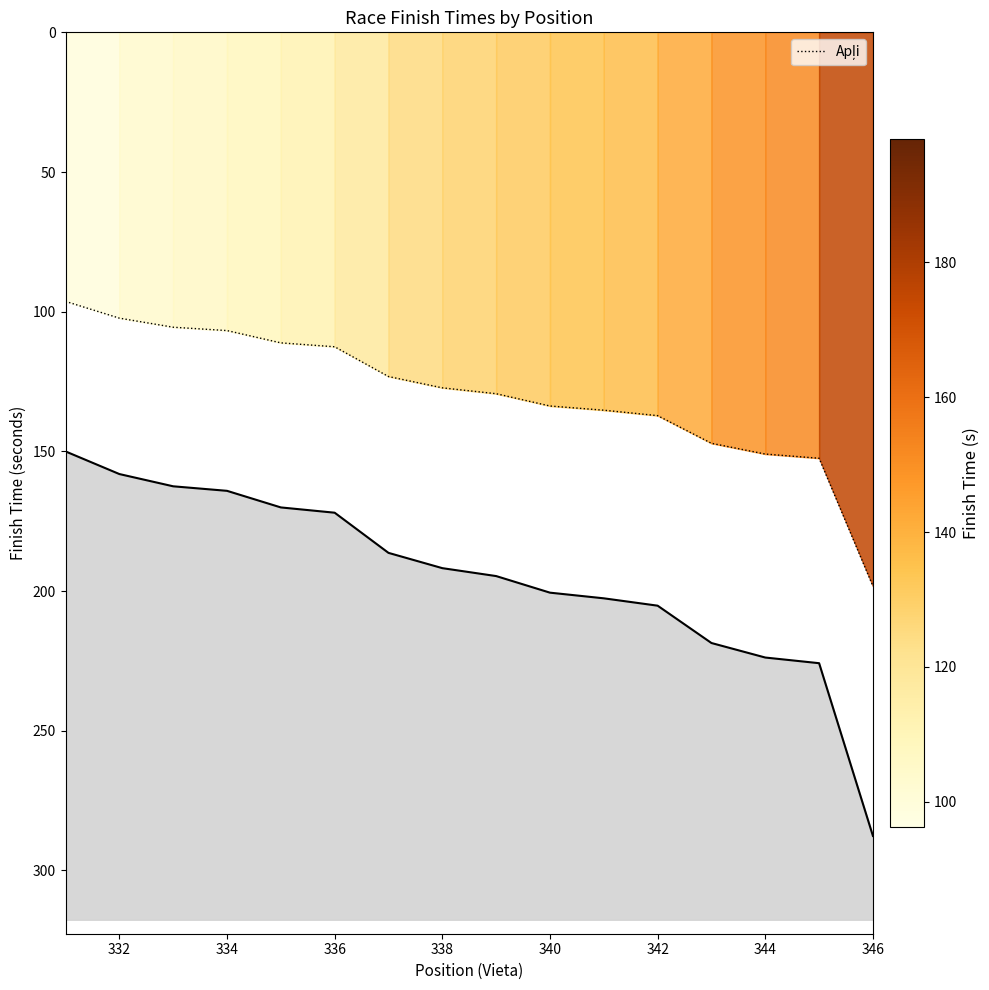

Reading left to right, what are all the values shown in this chart?

96.3	102.3	105.5	106.8	111.2	112.5	123.2	127.2	129.3	133.8	135.2	137.2	147.1	150.9	152.4	198.2